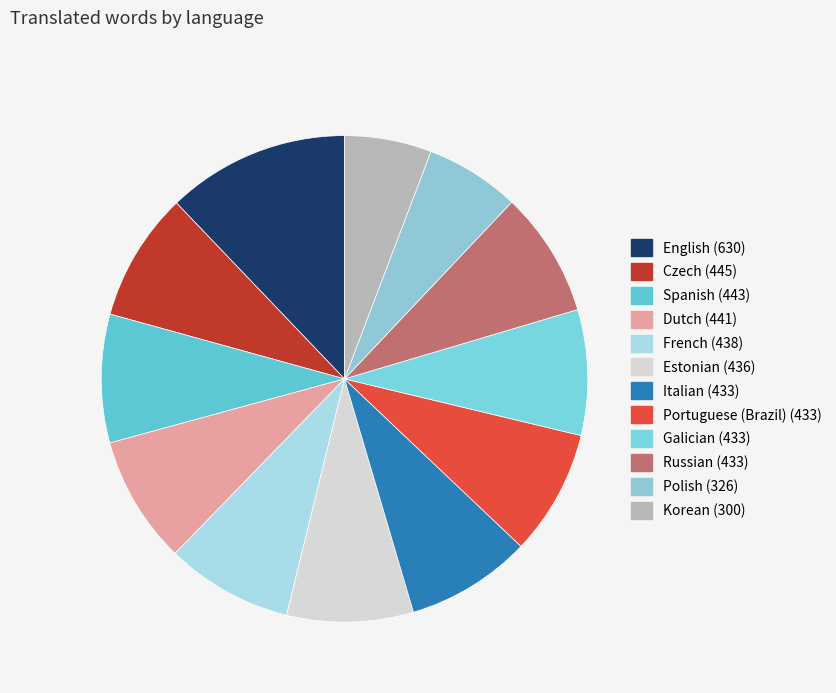

How many slices are in this pie chart?

12